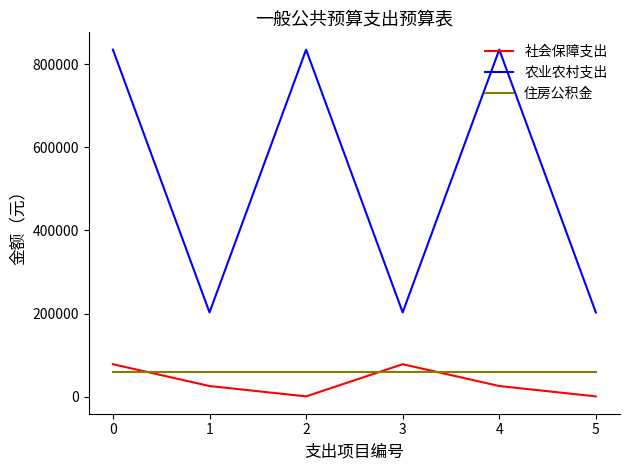

True or false: 农业农村支出 and 社会保障支出 cross at least once.

False